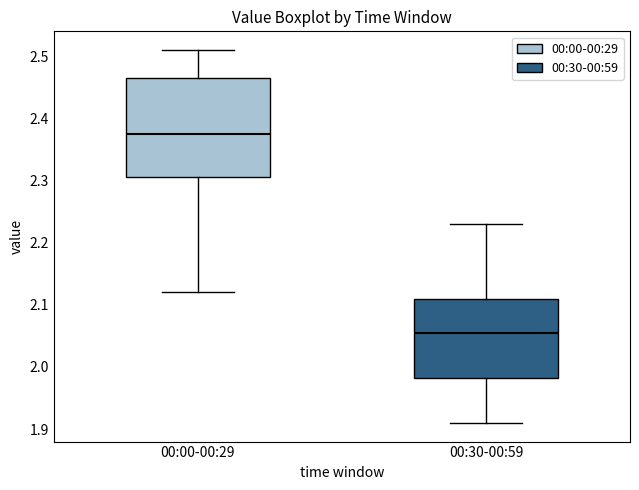

Comparing the boxes themselves (not the whiskers), which one is the tallest?

00:00-00:29